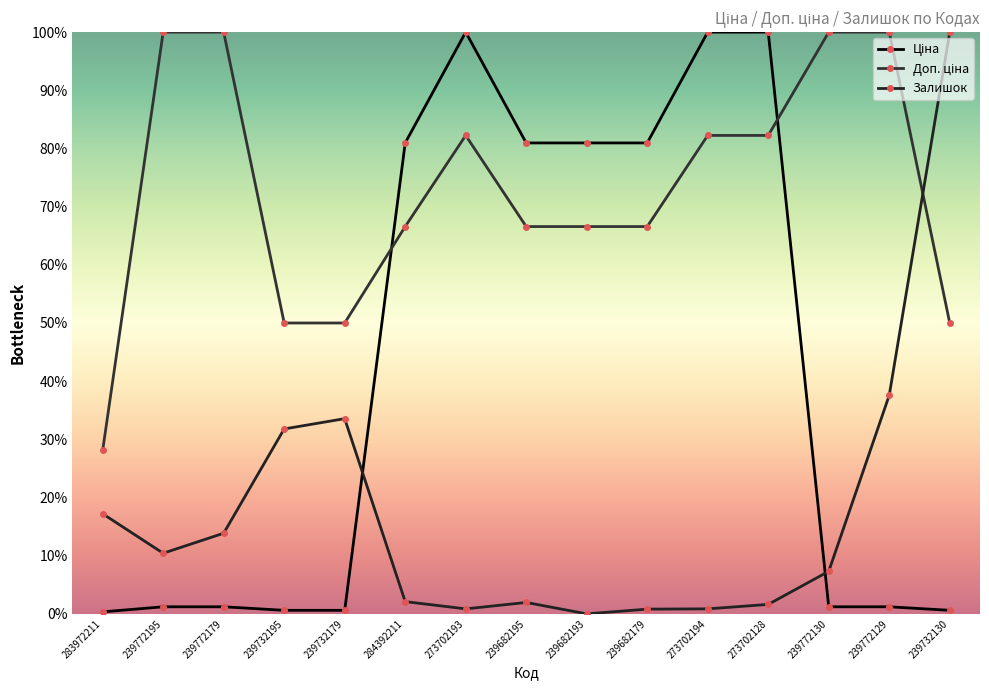

How many data points does each series have?

15